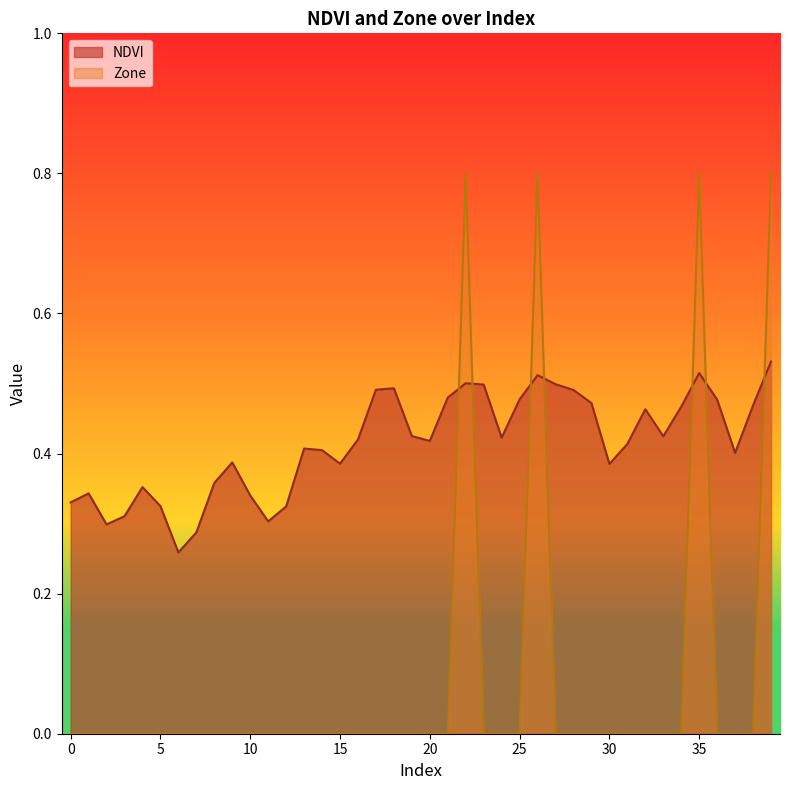

How many lines are shown in the chart?

2